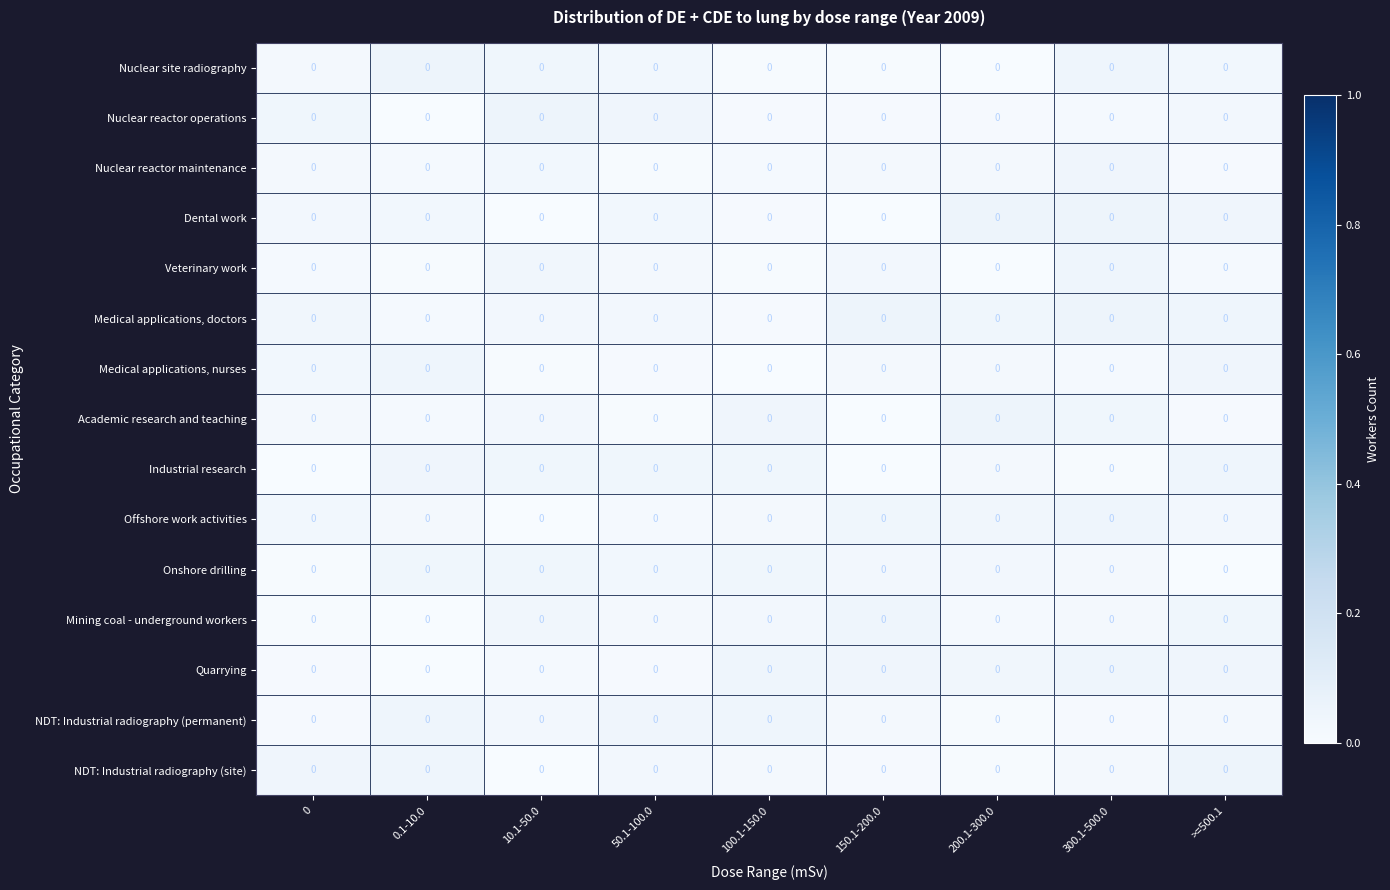

At which category is the sum across all series the highest?

300.1-500.0